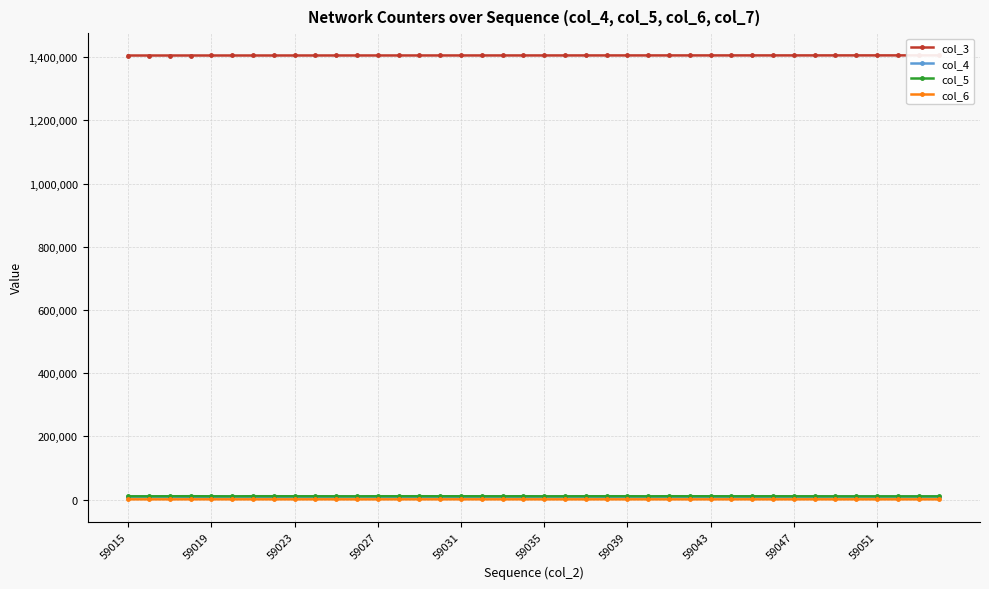

Which series has the largest range (max minus min)?

col_4